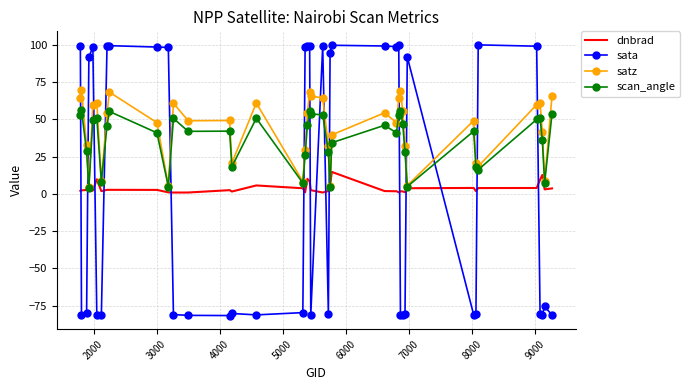

List the series in order of their peak value, lowest first.

dnbrad, scan_angle, satz, sata